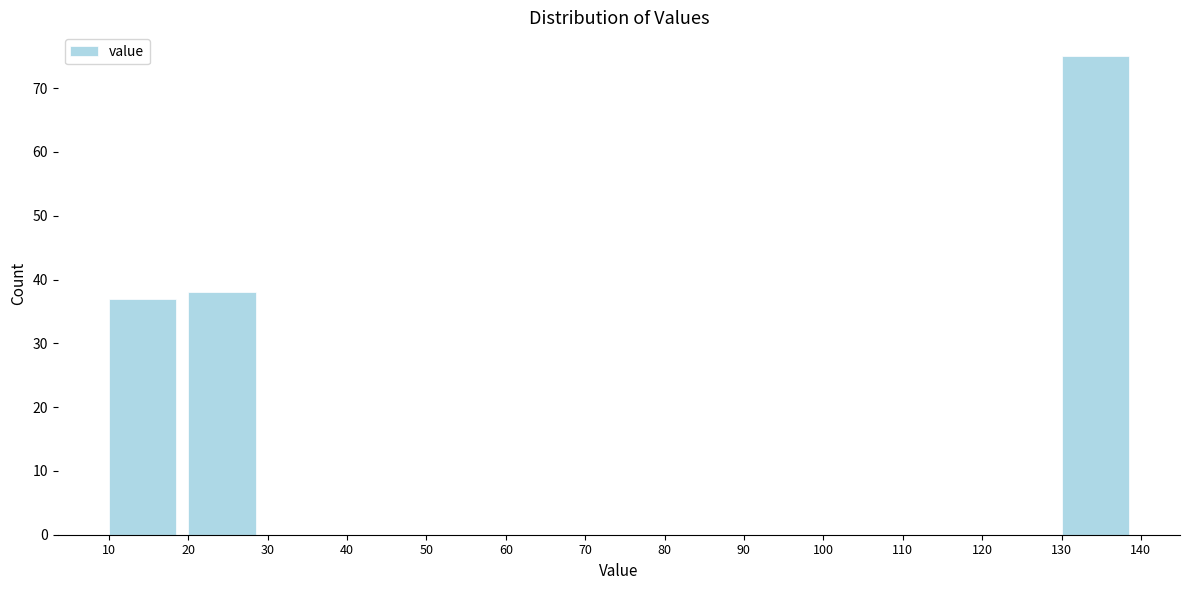

Reading left to right, transcribe this chart: for each bar, give the range it covers on the x-axis and its height. The values are not printed on the chart, so give them approximately, as read against the axis.

10 to 20: 37
20 to 30: 38
30 to 40: 0
40 to 50: 0
50 to 60: 0
60 to 70: 0
70 to 80: 0
80 to 90: 0
90 to 100: 0
100 to 110: 0
110 to 120: 0
120 to 130: 0
130 to 140: 75